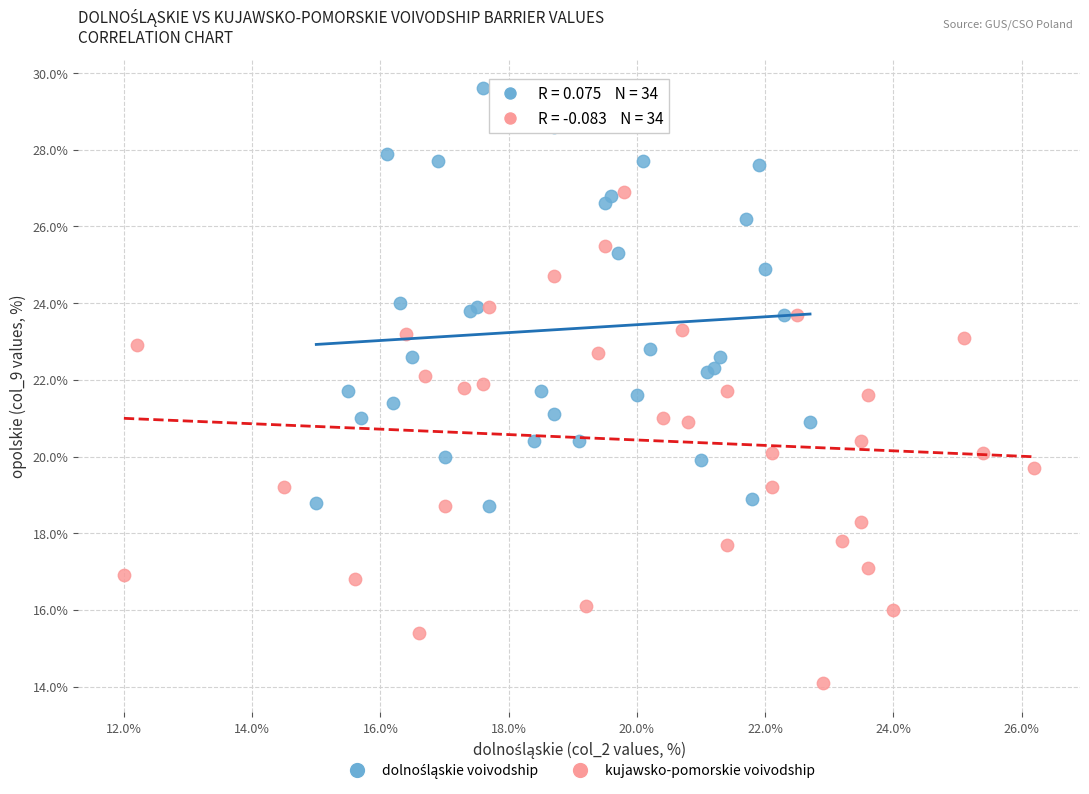

Which series has the largest Y range (max minus min)?

kujawsko-pomorskie voivodship